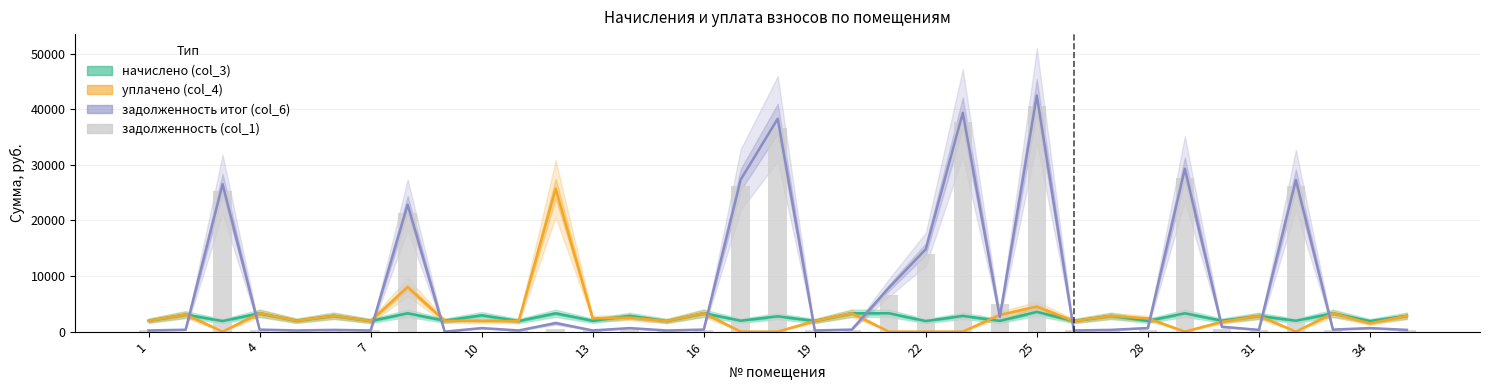

What is the sum of all уплачено (col_4) values?

96691.2